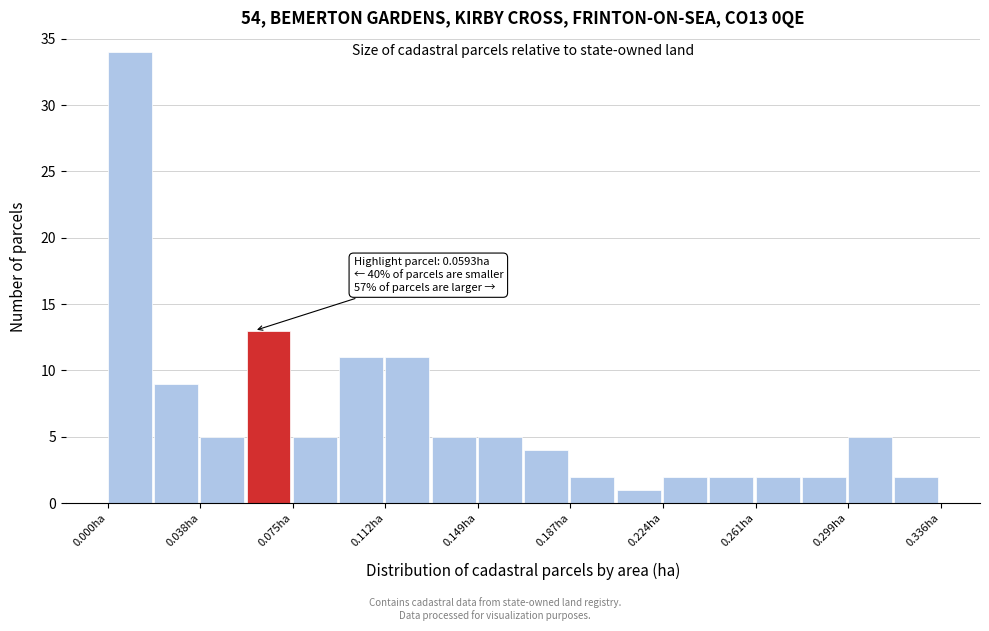

Around what value on the x-axis is the tallest bar? Give the approximate position of its centre, as read against the axis.

0.010